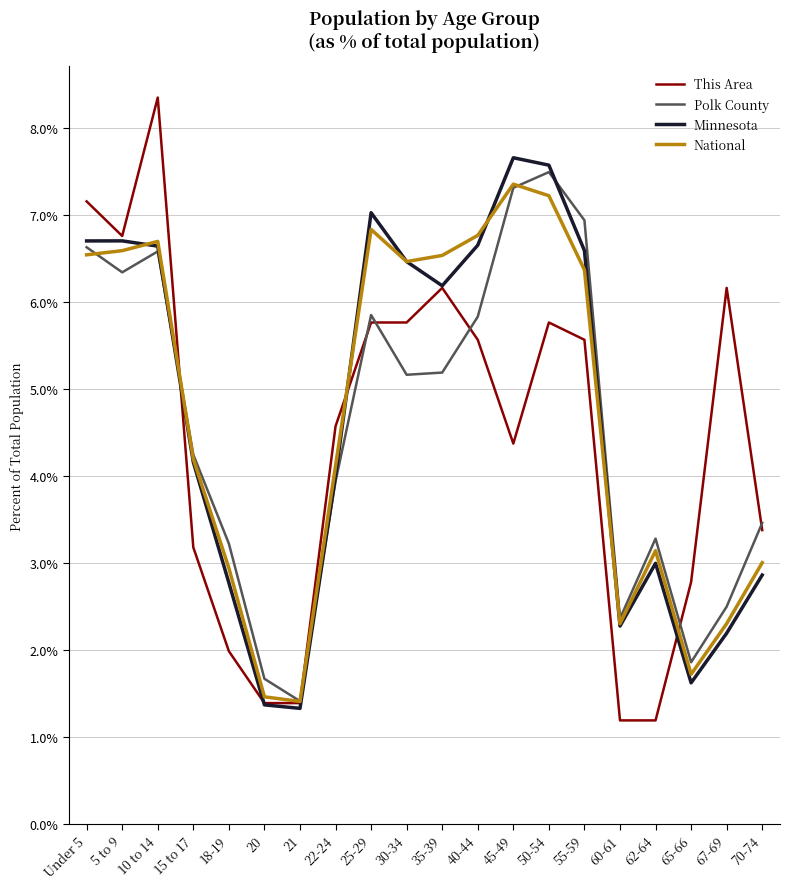

What position from the left is 20?

6